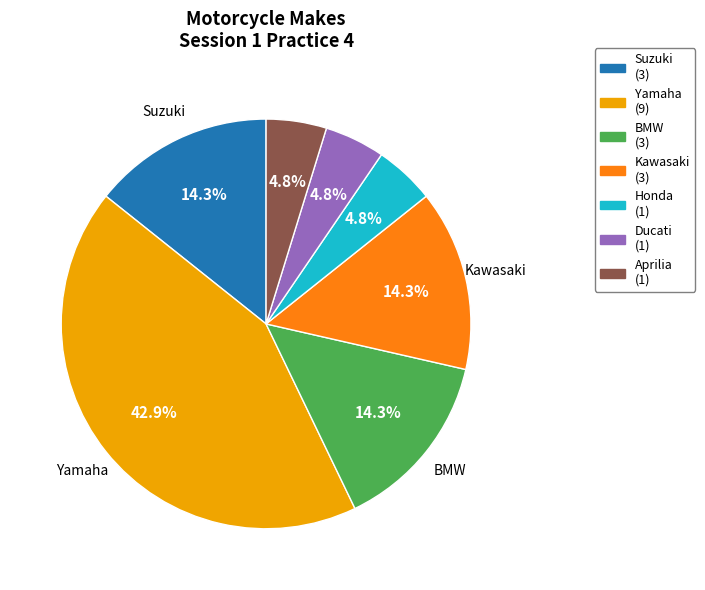

The Yamaha slice represents 49% of the pie. True or false?

False